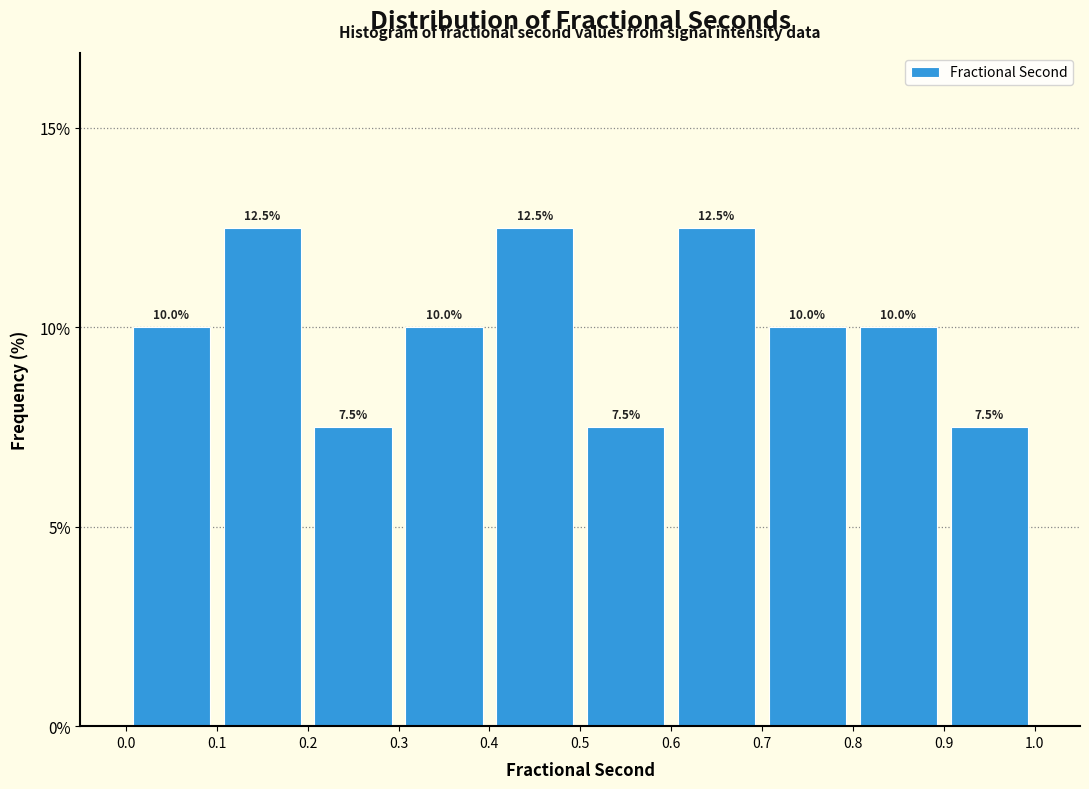

How tall is the bar that spans 0.4 to 0.5 on the x-axis?

12.5